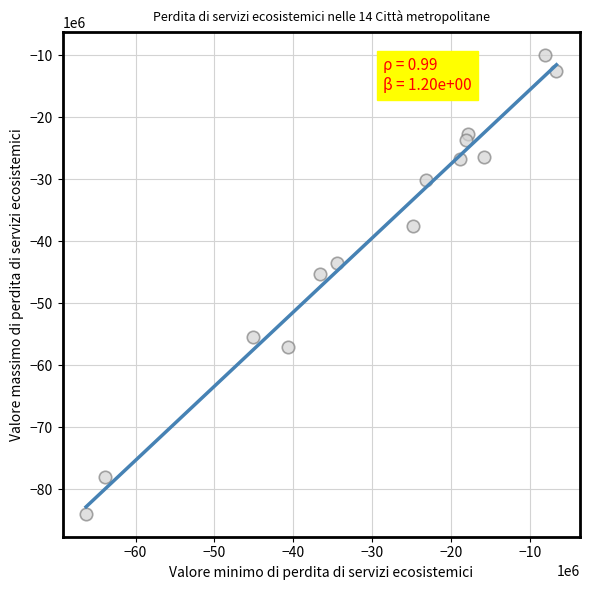

What is the range of Y values (max minus min)?

73952000.1